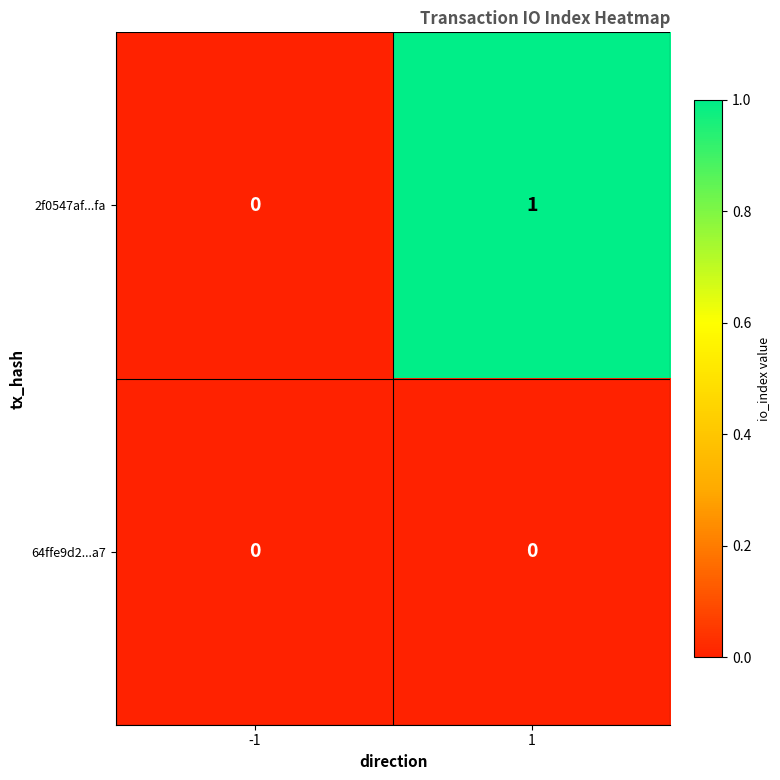

Which series has the largest total across all categories?

2f0547af...fa